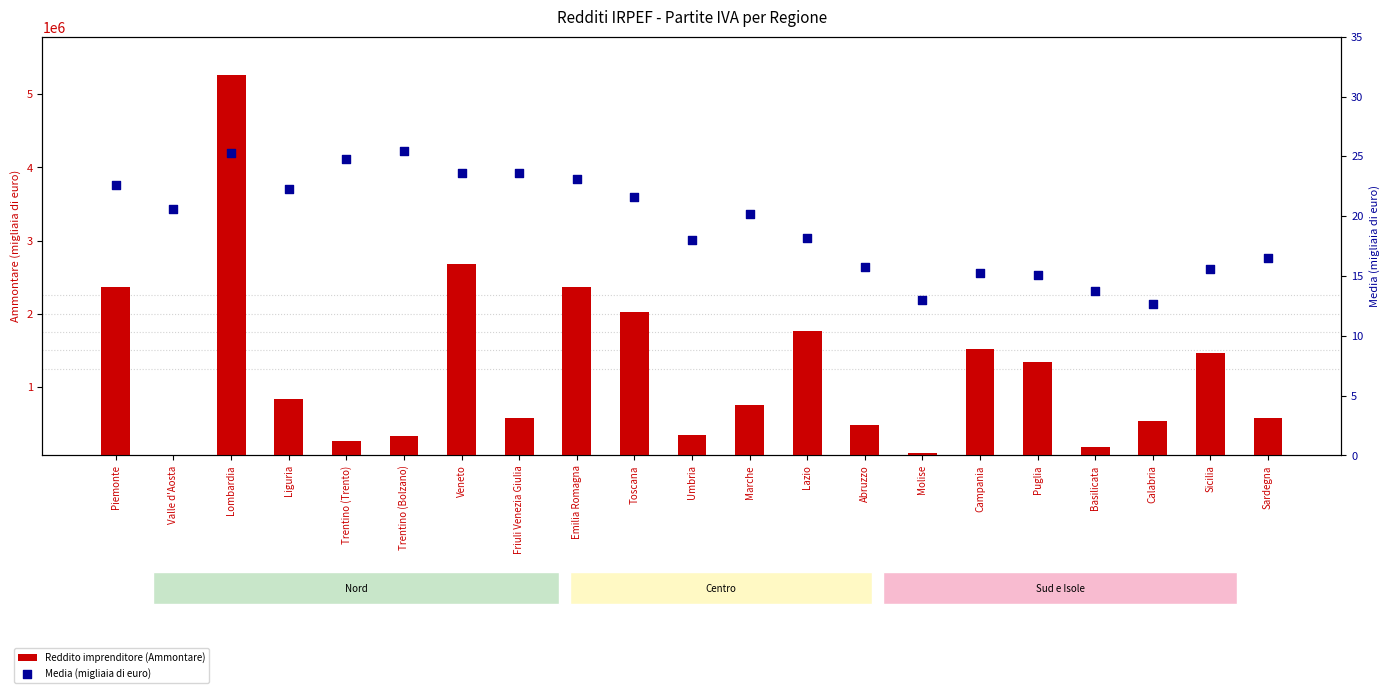

Is the value of Reddito imprenditore (Ammontare) at Liguria greater than the value of Media (migliaia di euro) at Trentino (Trento)?

Yes